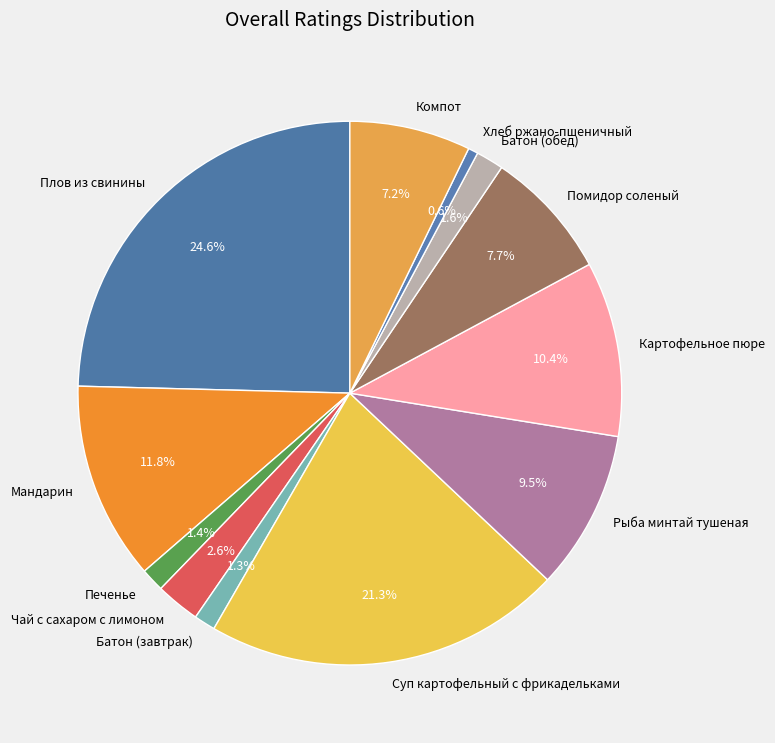

What is the largest slice in the pie chart?

Плов из свинины